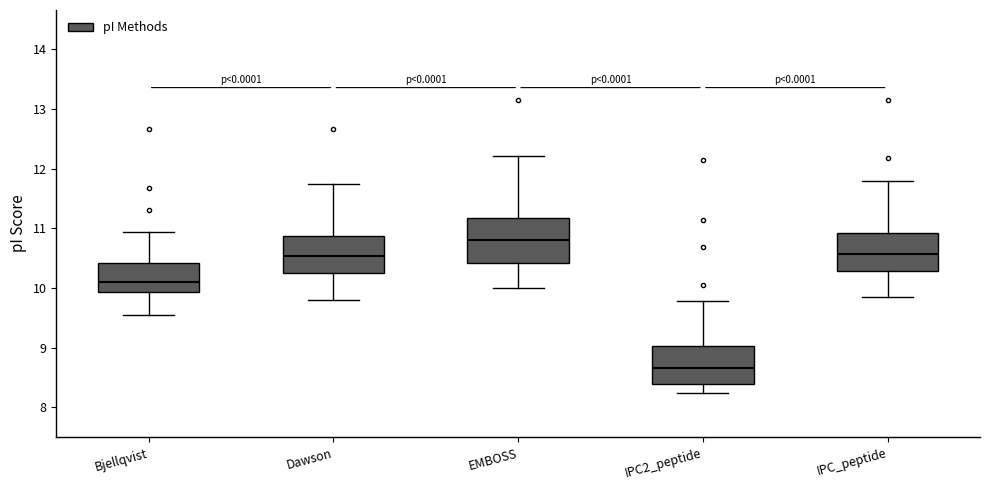

Which box is the tallest, from its lower edge to its upper edge?

EMBOSS